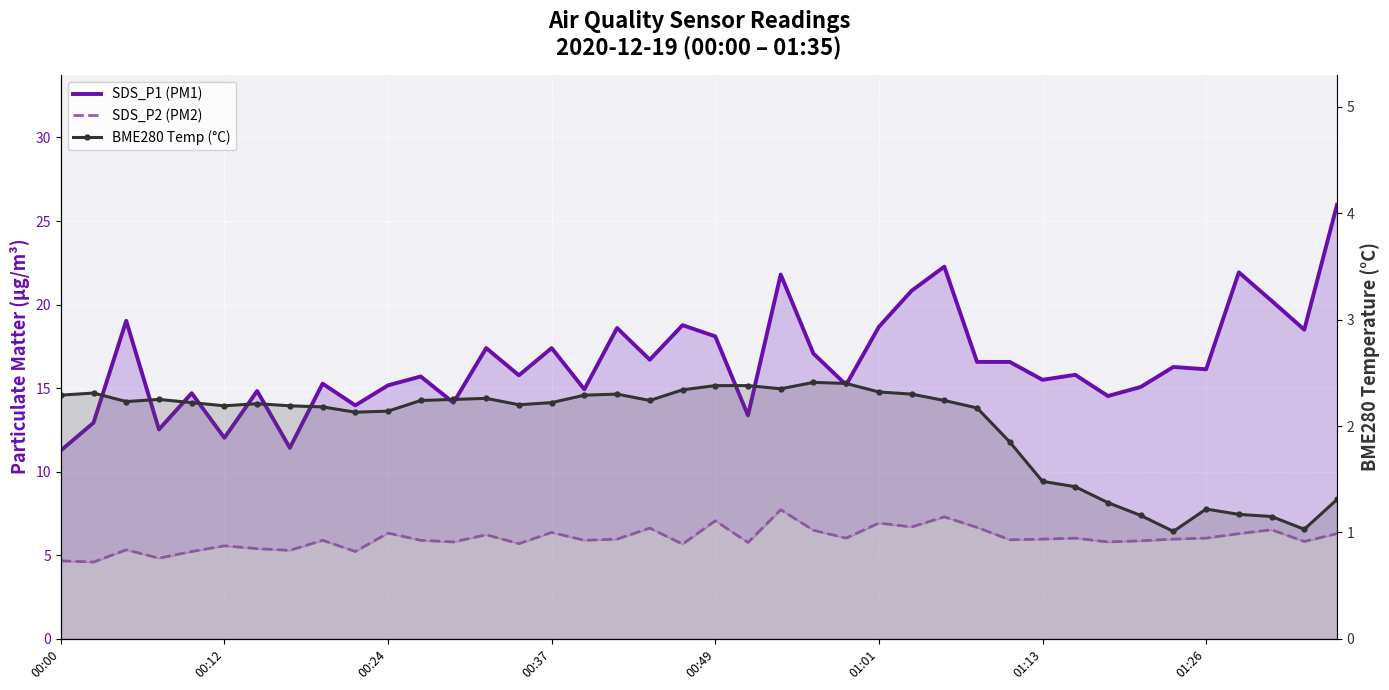

True or false: BME280 Temp (°C) has more than 1 interior local peaks.

True